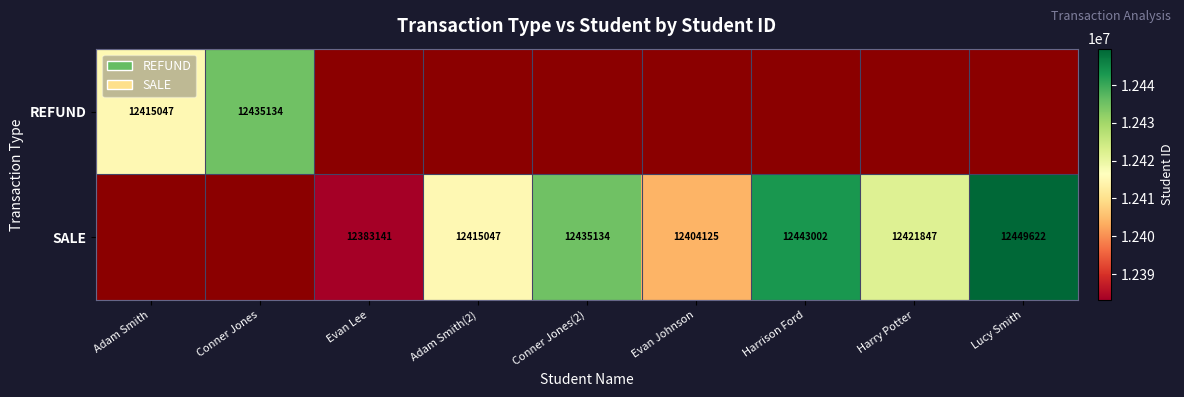

True or false: SALE has a value of 18100318 at Harry Potter.

False